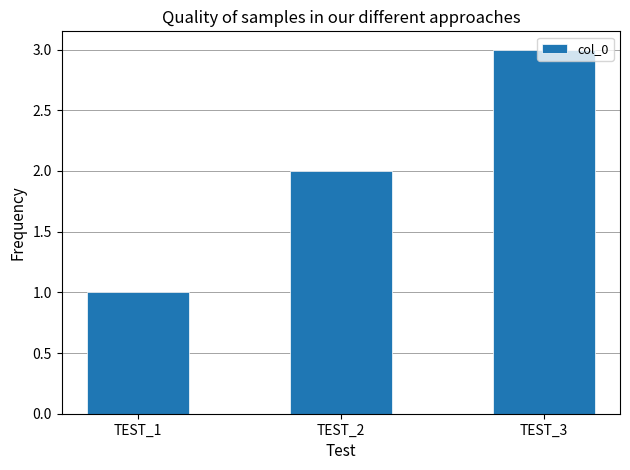

How many series are shown in this chart?

1